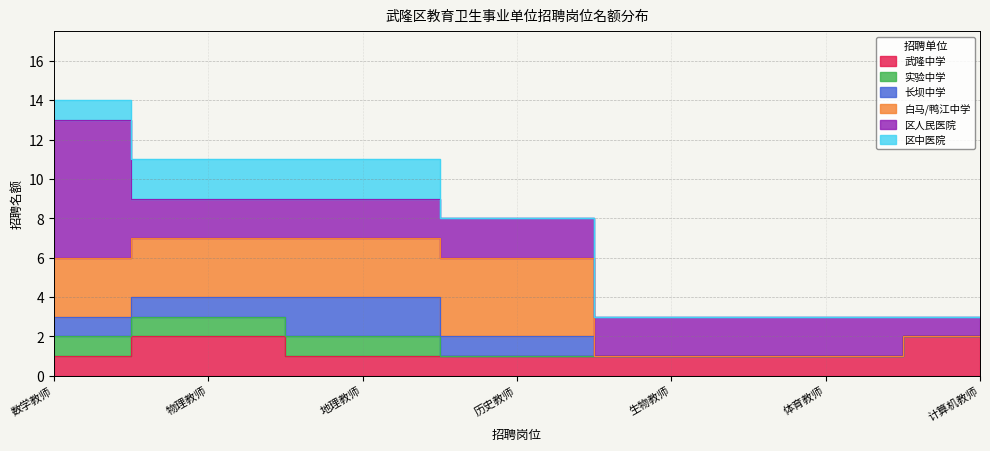

How many data points does each series have?

7